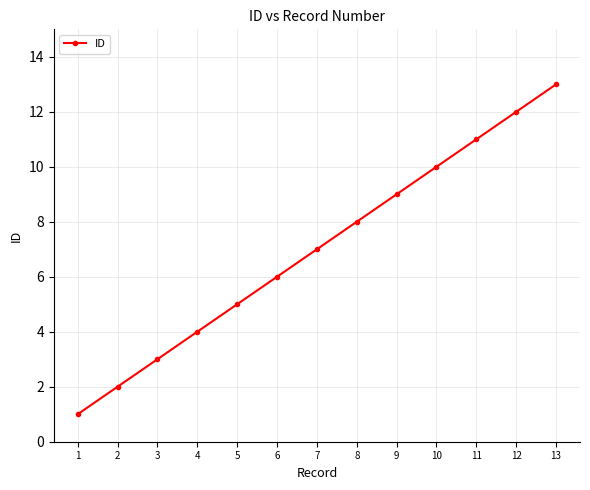

What is the difference between the maximum and minimum values?

12